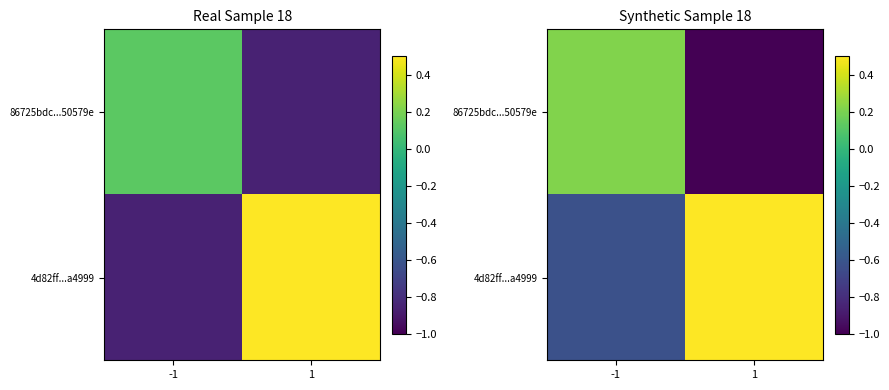

At which label does 86725bdc...50579e reach its peak?

-1